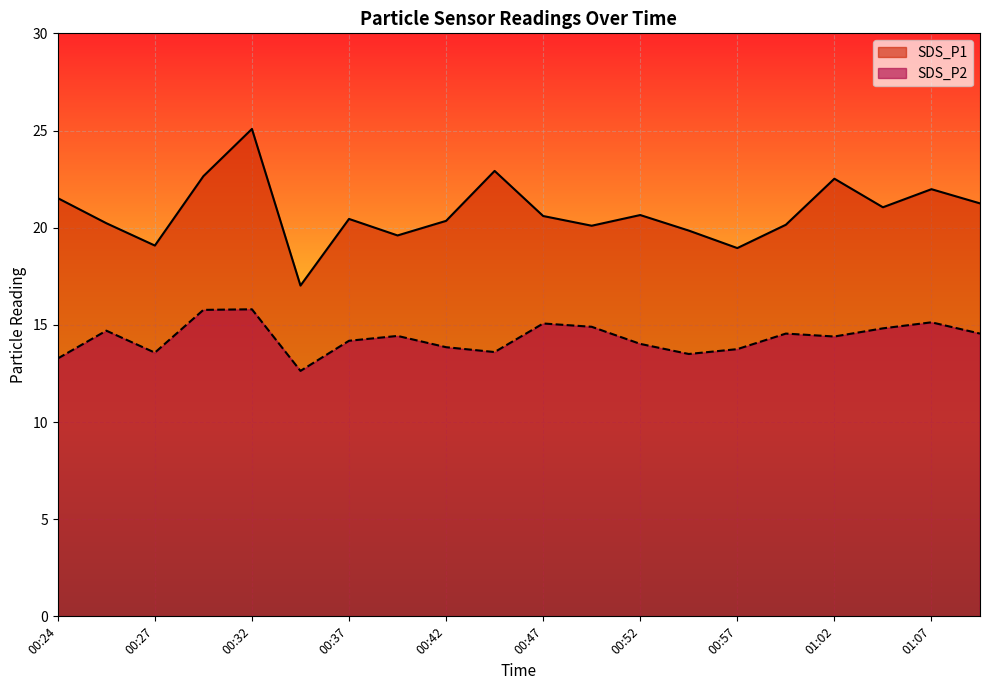

At how many categories does at least one series exceed 20?

15